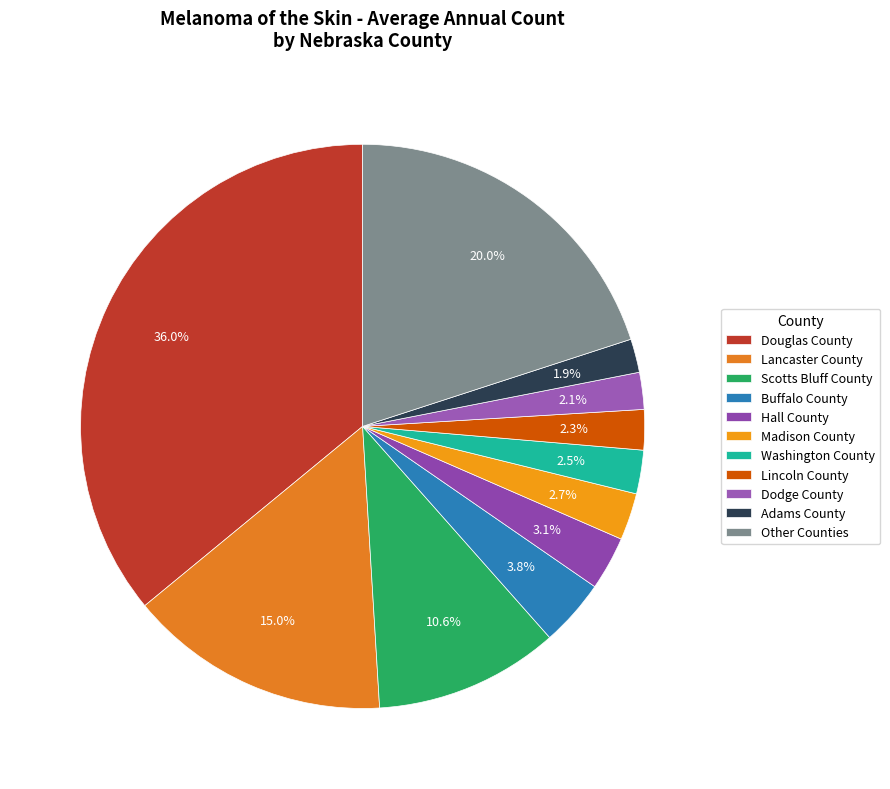

How many slices are in this pie chart?

11